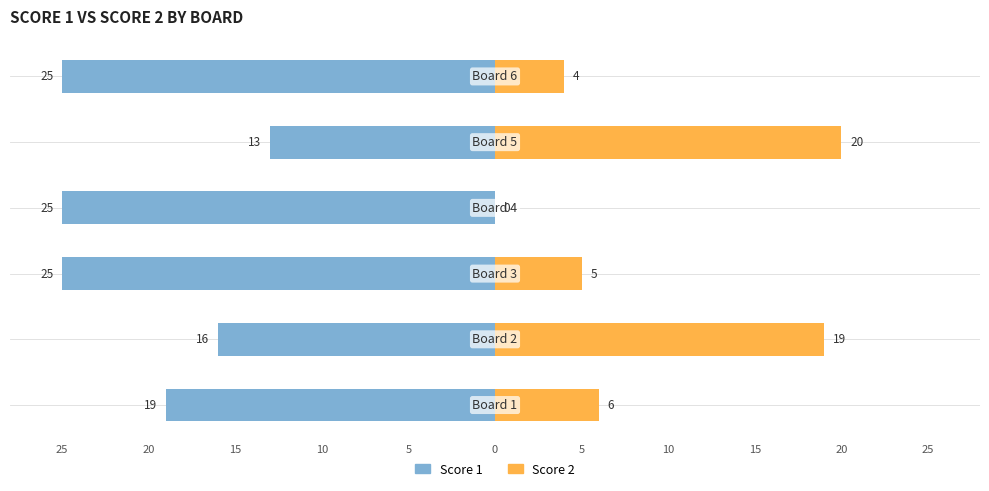

Is the value of Score 1 at 5 greater than the value of Score 2 at 0?

No